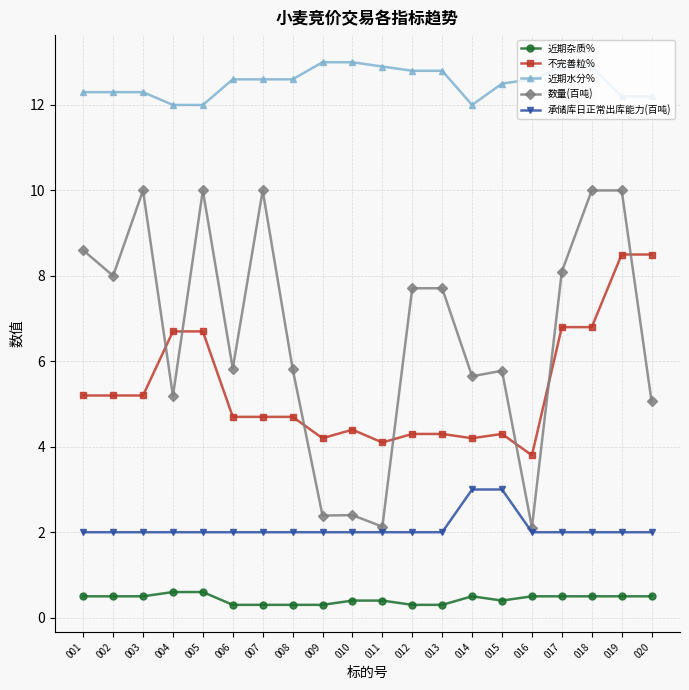

What is the minimum value for 近期杂质%?

0.3